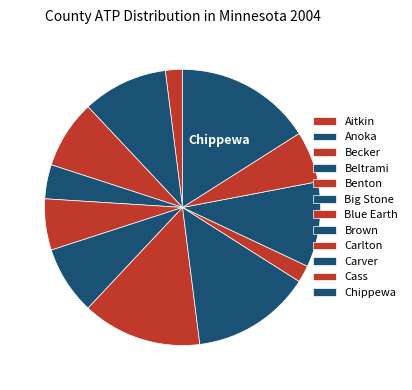

Does Aitkin account for over 50% of the chart?

No